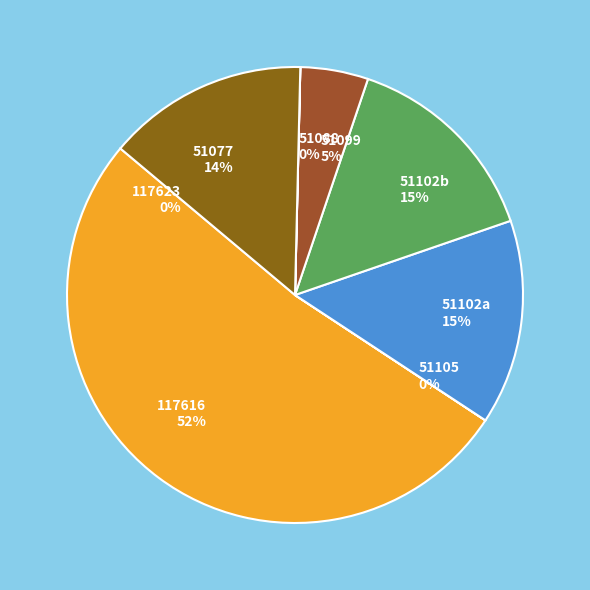

What percentage is the 51099 slice, to the nearest percent?

5%